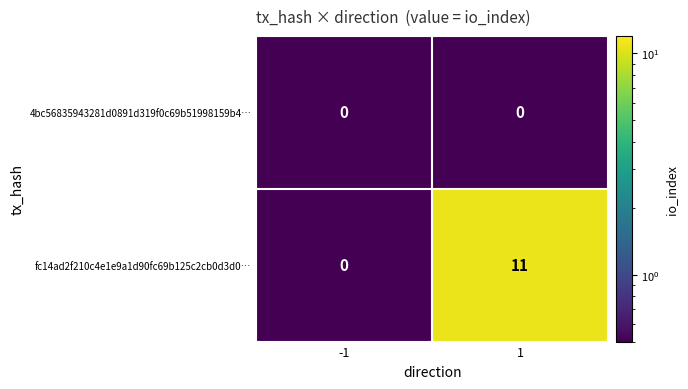

Rank the series by their average value, from highest to lowest.

fc14ad2f210c4e1e9a1d90fc69b125c2cb0d3d0…, 4bc56835943281d0891d319f0c69b51998159b4…